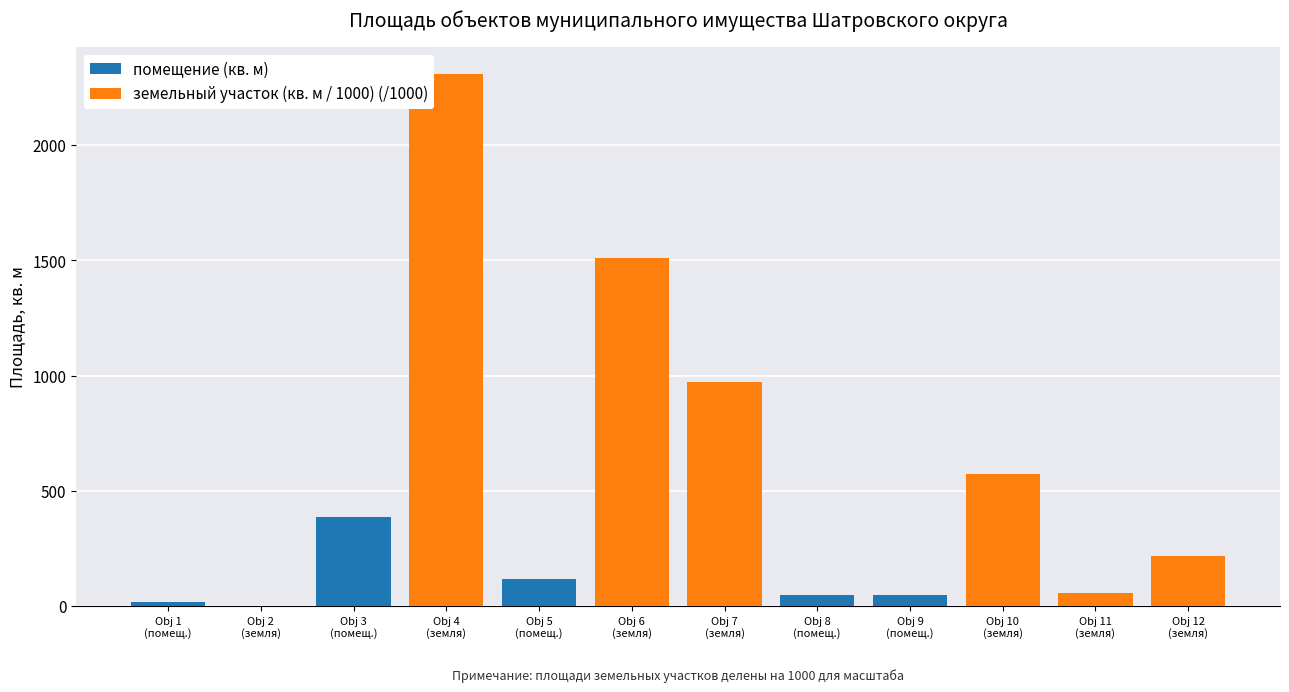

What is the total value across all series at Obj 3
(помещ.)?

387.3